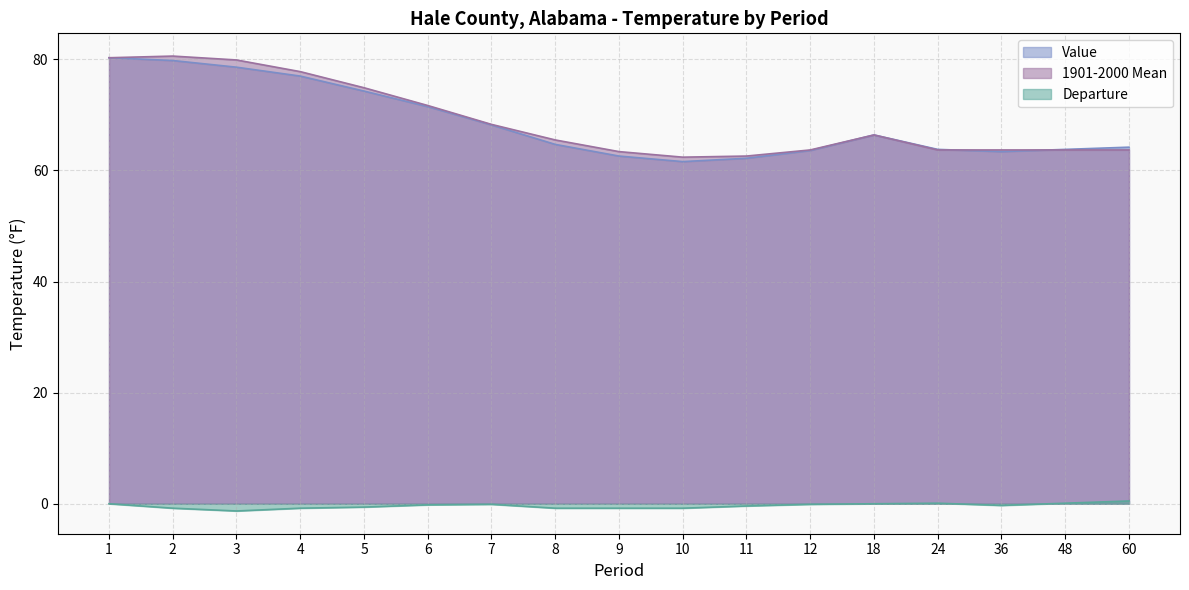

How many data points in 1901-2000 Mean are less than 65?

8